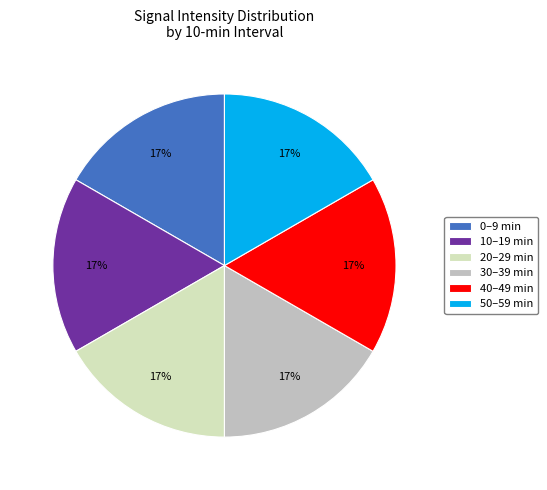

The 20–29 min slice represents 17% of the pie. True or false?

True